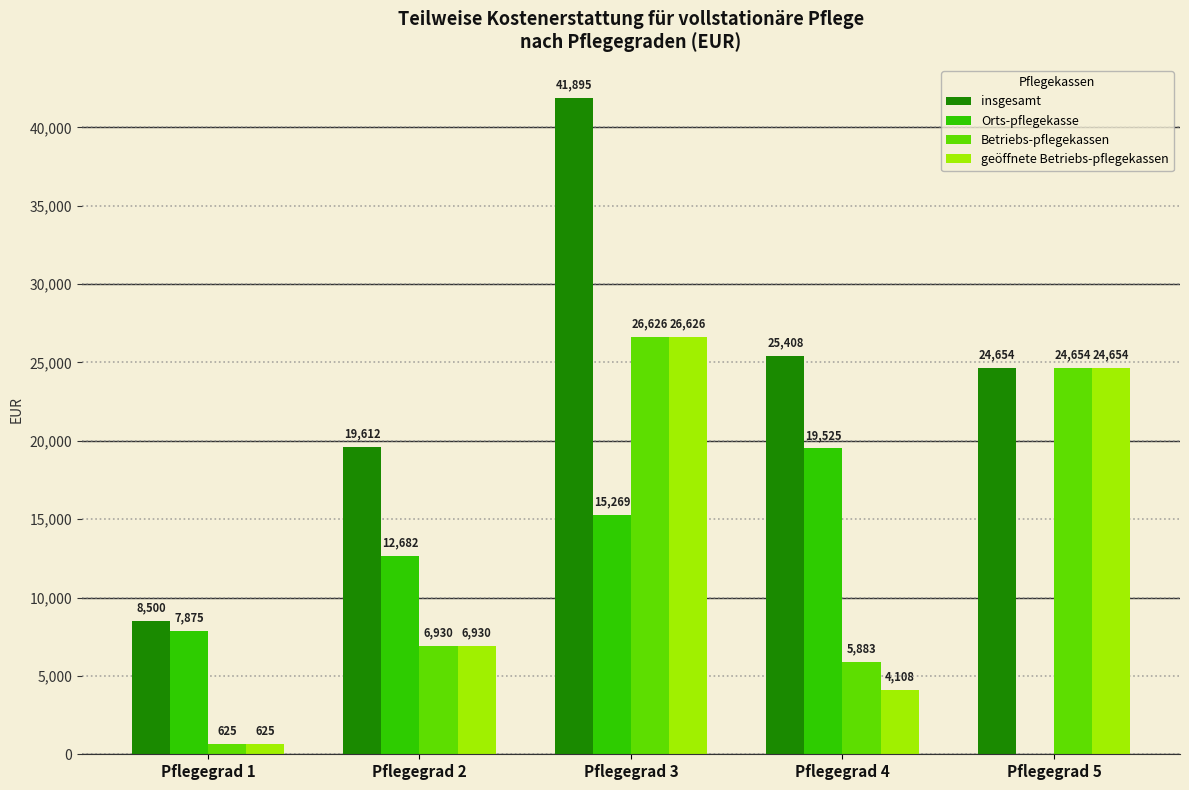

Between Pflegegrad 2 and Pflegegrad 3, which series saw the biggest shift?

insgesamt